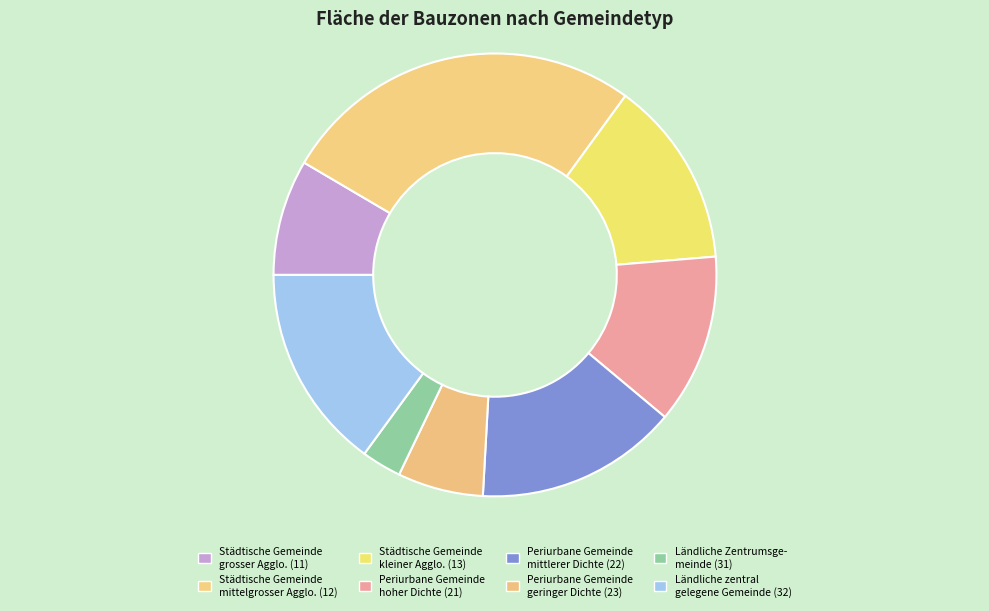

Is there a majority slice in this chart?

No